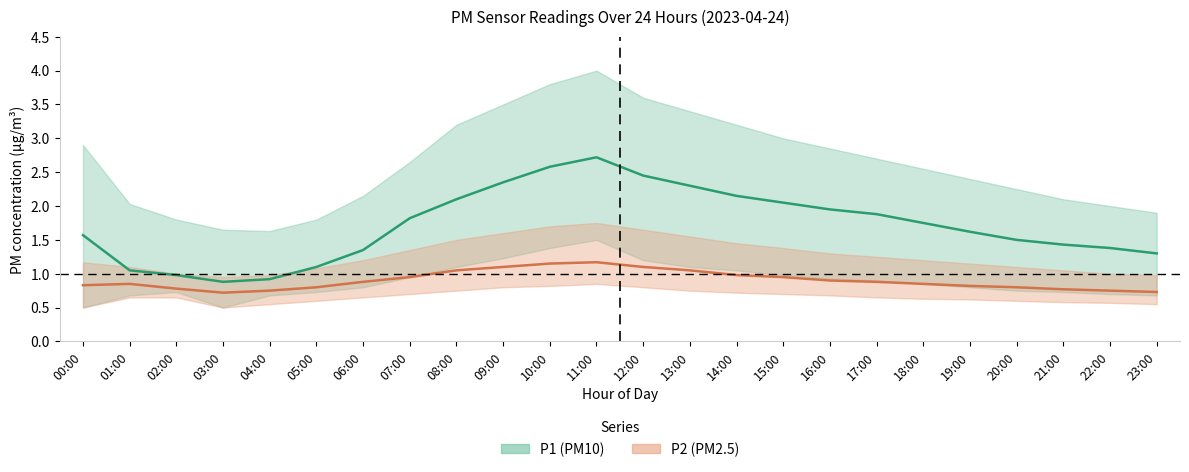

Rank the series by their maximum value, from lowest to highest.

P2 (PM2.5) mean, P1 (PM10) mean